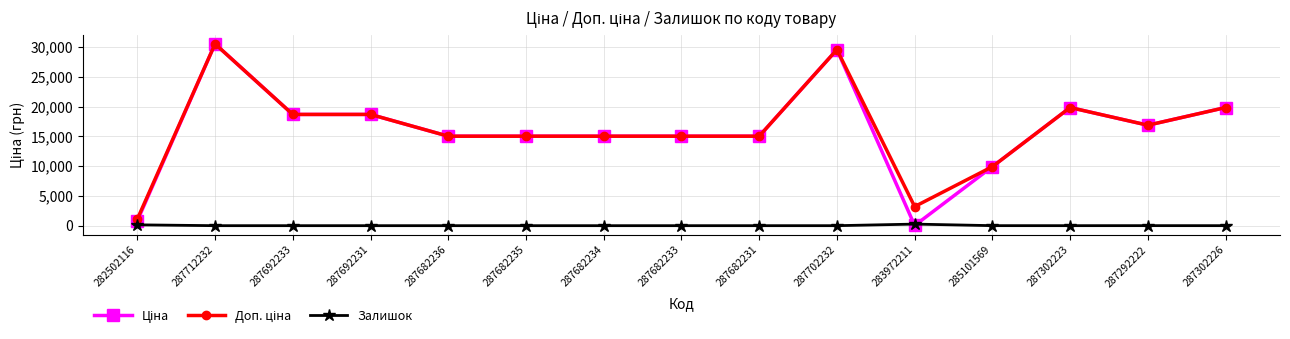

Does the chart have visible grid lines?

Yes